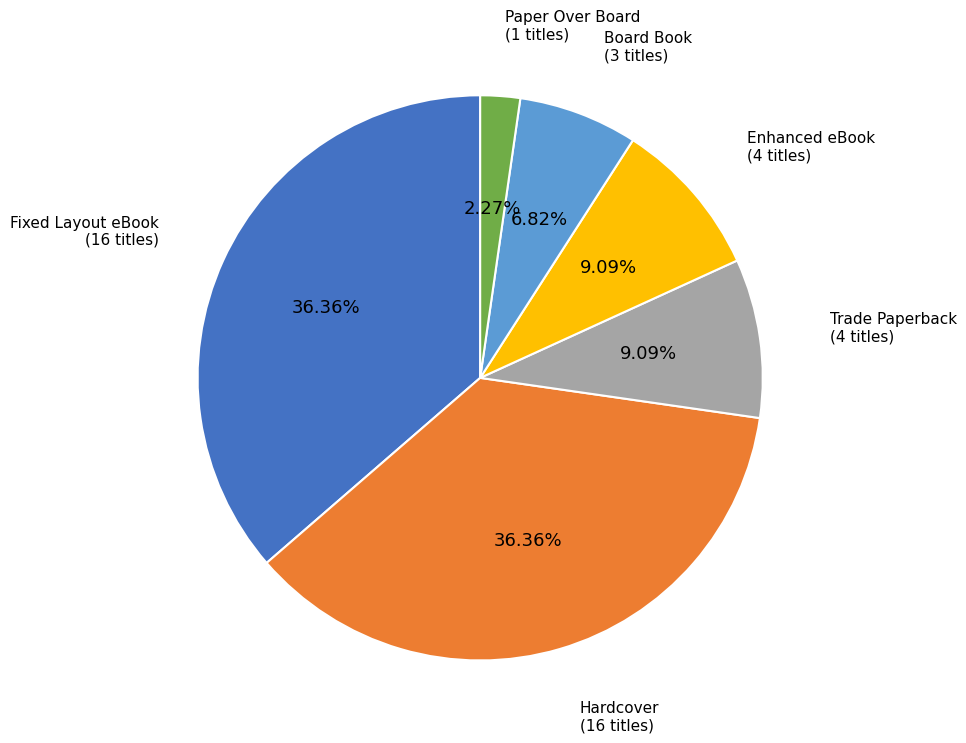

The Fixed Layout eBook slice represents 47% of the pie. True or false?

False